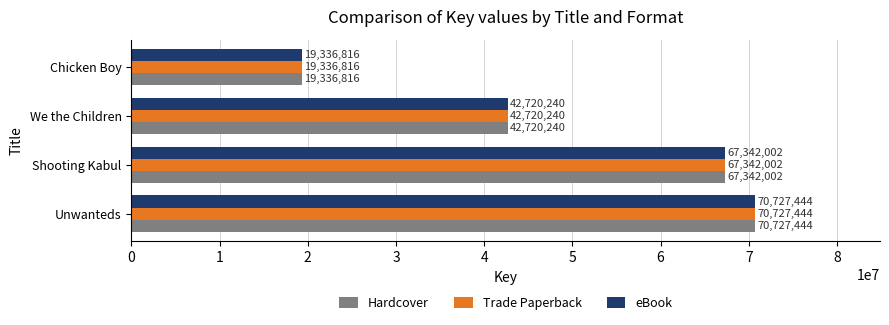

What are all the series names shown in the legend?

Hardcover, Trade Paperback, eBook